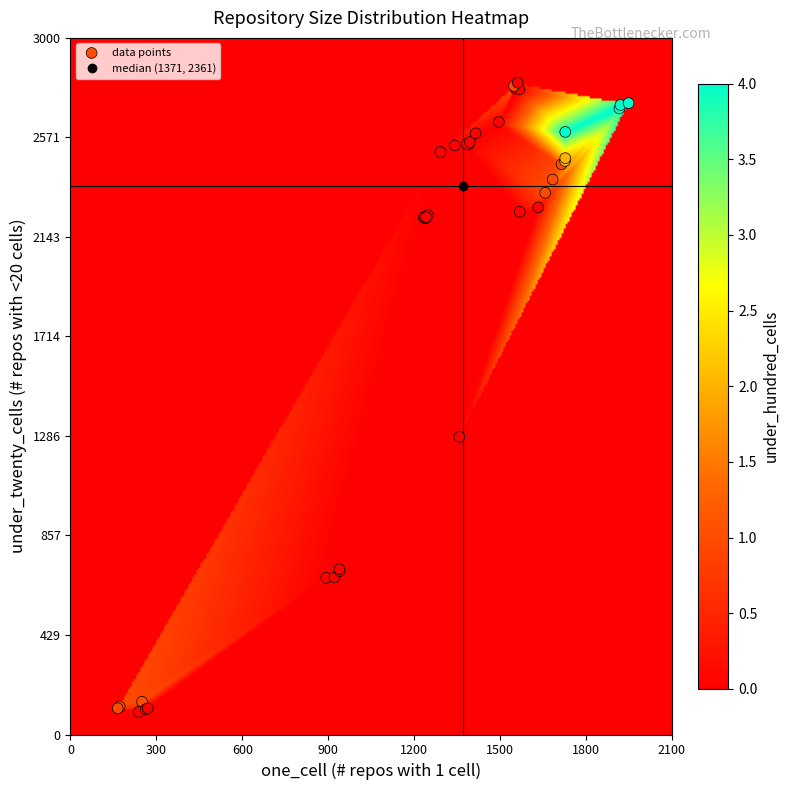

What Y value in the scatter plot is closest to 1452?

1282